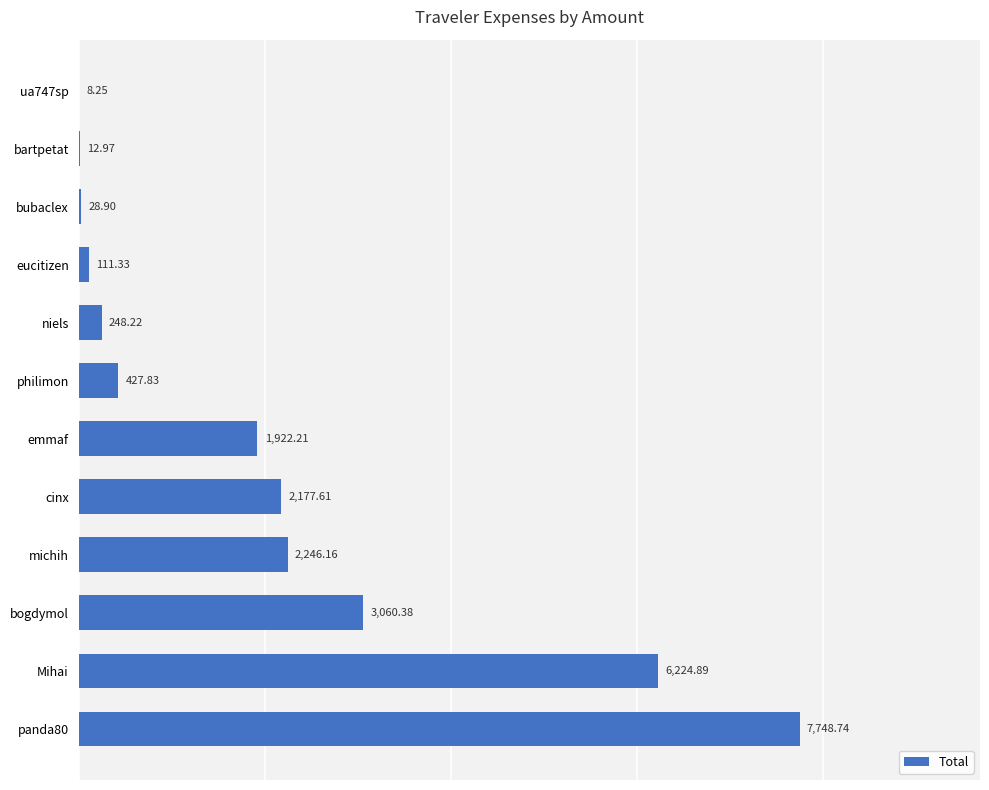

Where is the data nearest to the value 3878?

bogdymol